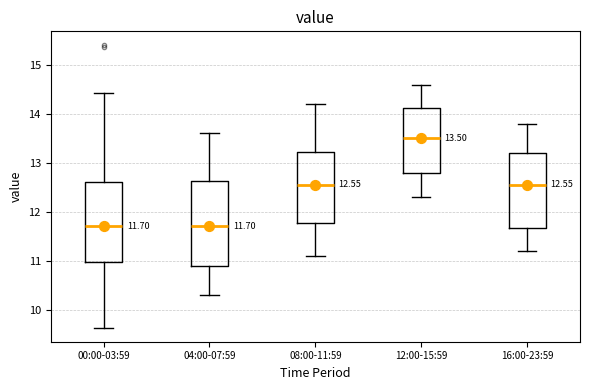

Which box has the highest median line?

12:00-15:59